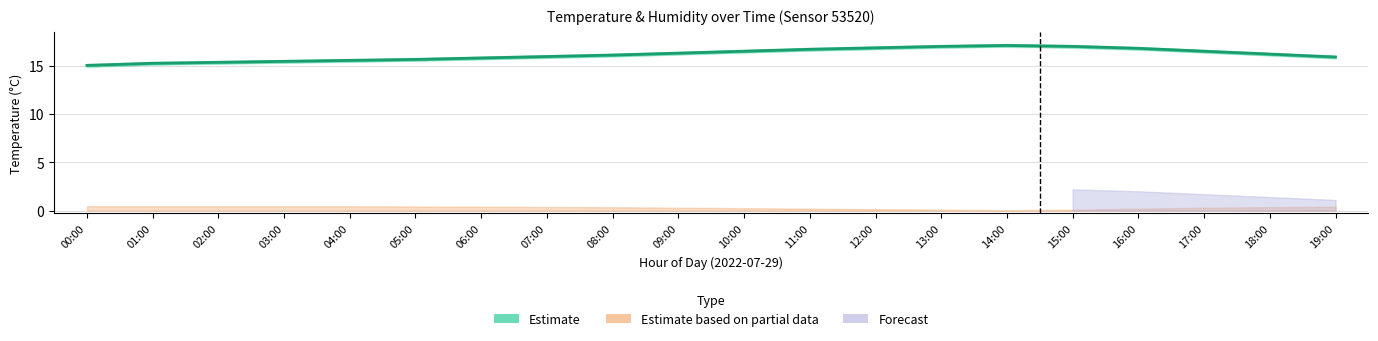

What is the greatest value displayed?

17.1